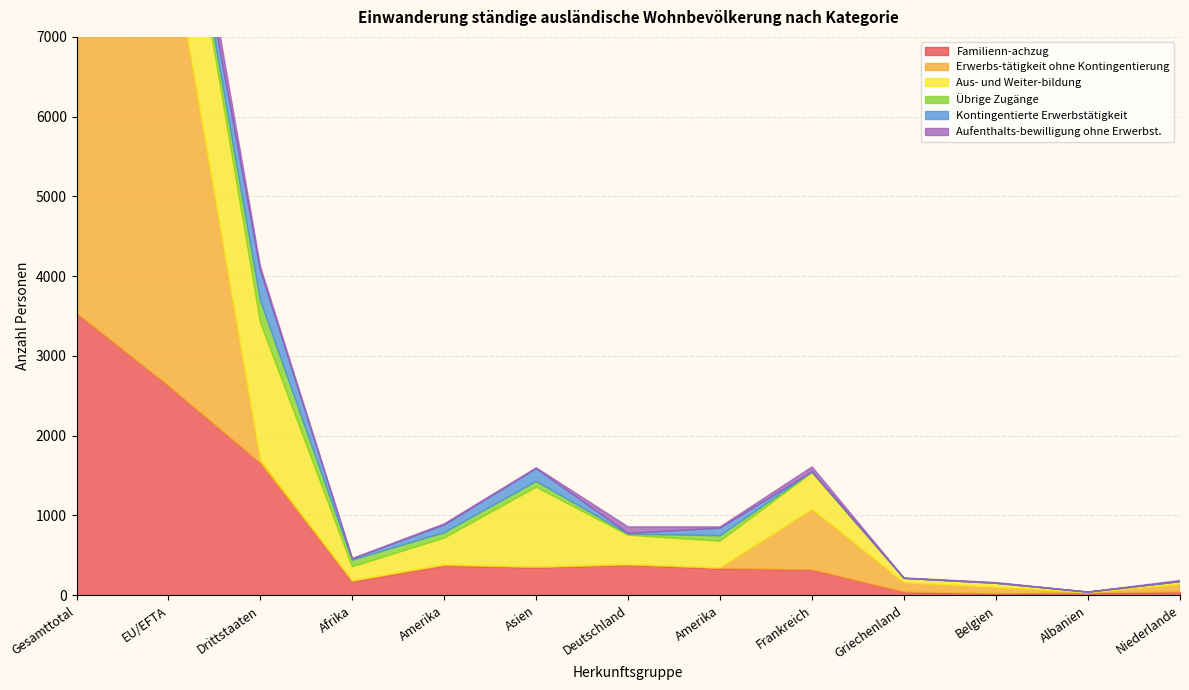

True or false: Erwerbs-tätigkeit ohne Kontingentierung has a value of 4 at Amerika.

False